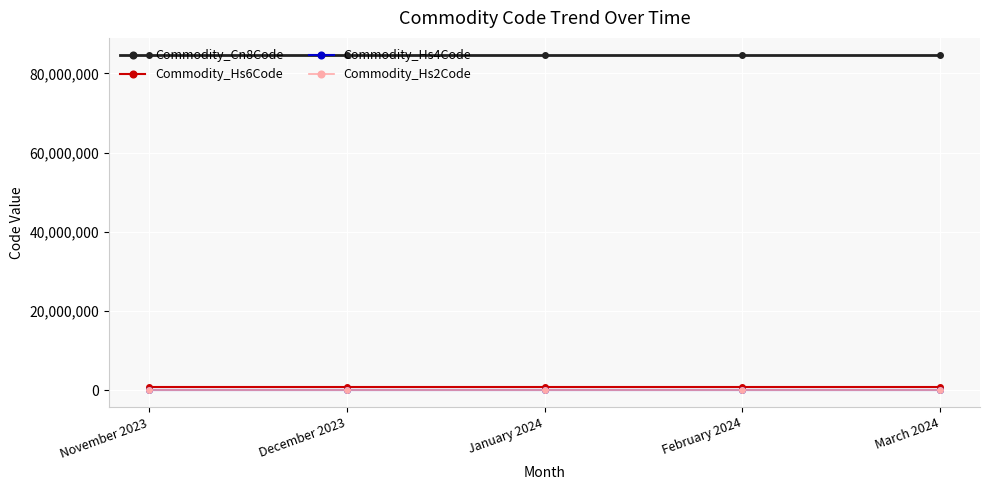

What is the greatest value displayed?

84716070